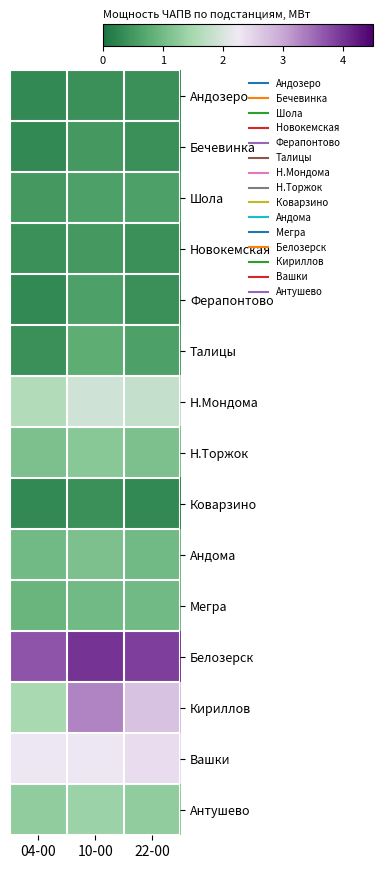

Reading right to left, transcribe all the data shown in this chart.

Андозеро: 22-00=0.4	10-00=0.4	04-00=0.3
Бечевинка: 22-00=0.4	10-00=0.5	04-00=0.3
Шола: 22-00=0.6	10-00=0.6	04-00=0.5
Новокемская: 22-00=0.4	10-00=0.5	04-00=0.4
Феpапонтово: 22-00=0.4	10-00=0.6	04-00=0.3
Талицы: 22-00=0.6	10-00=0.8	04-00=0.4
Н.Мондома: 22-00=1.8	10-00=1.9	04-00=1.6
Н.Торжок: 22-00=1.1	10-00=1.2	04-00=1.1
Коварзино: 22-00=0.3	10-00=0.4	04-00=0.3
Андома: 22-00=1.0	10-00=1.1	04-00=1.0
Мегра: 22-00=1.0	10-00=1.0	04-00=0.9
Белозеpск: 22-00=3.9	10-00=4.0	04-00=3.7
Киpиллов: 22-00=2.7	10-00=3.3	04-00=1.5
Вашки: 22-00=2.4	10-00=2.3	04-00=2.3
Антушево: 22-00=1.3	10-00=1.4	04-00=1.3